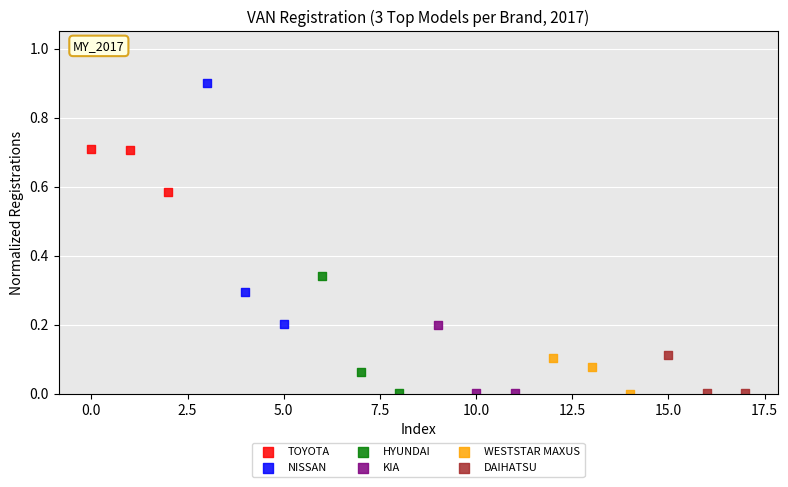

Which series has the widest spread of Y values?

NISSAN